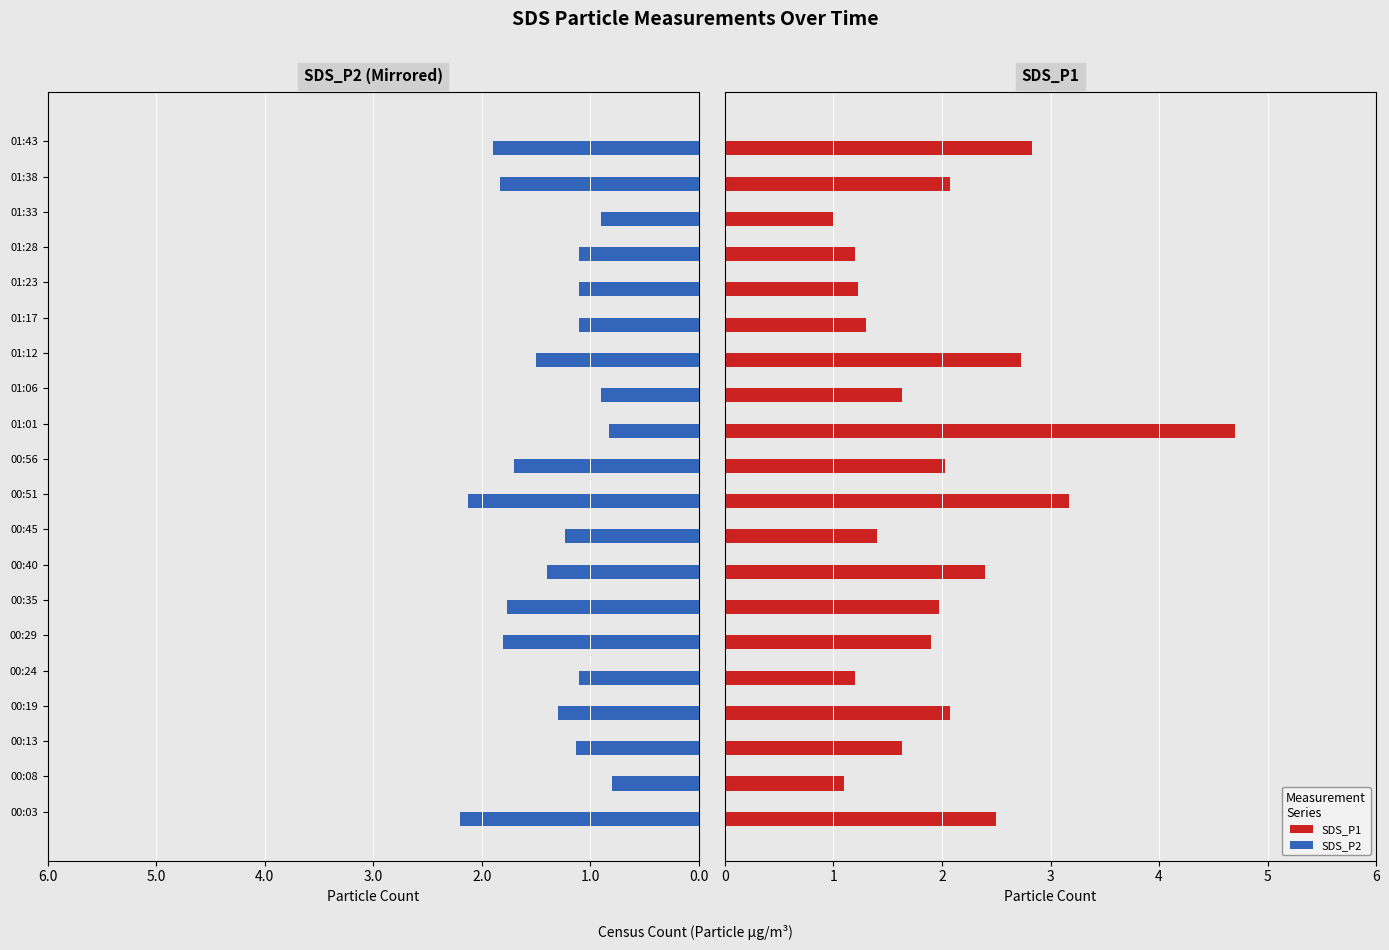

The value of SDS_P1 at 01:28 is 1.2. True or false?

True